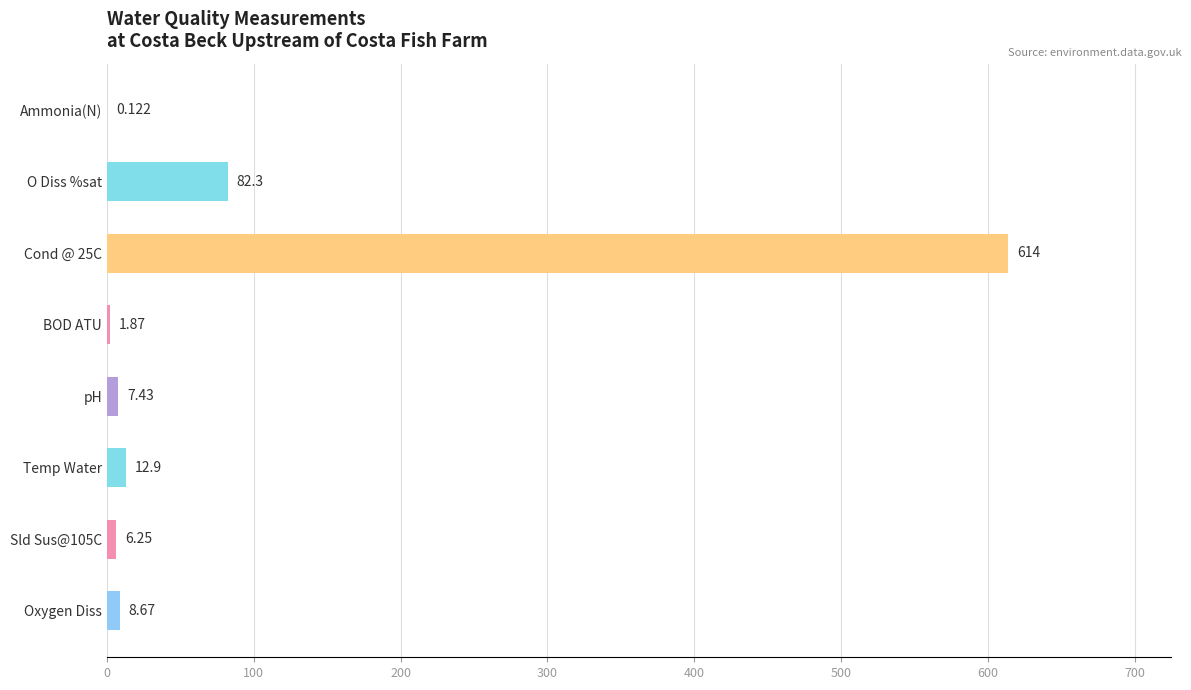

Where is the data nearest to the value 307?

O Diss %sat